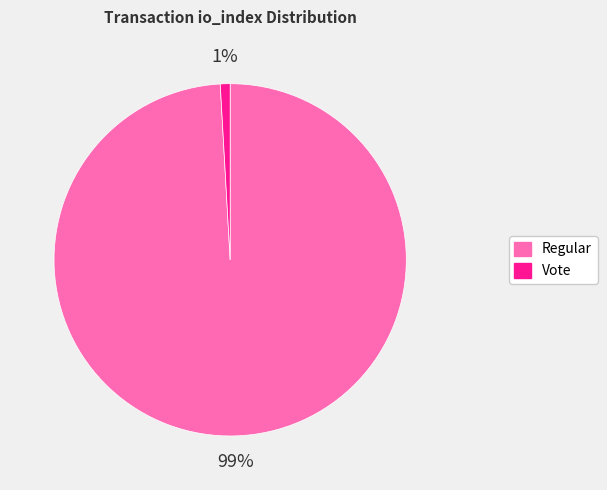

The Vote slice represents 1% of the pie. True or false?

True